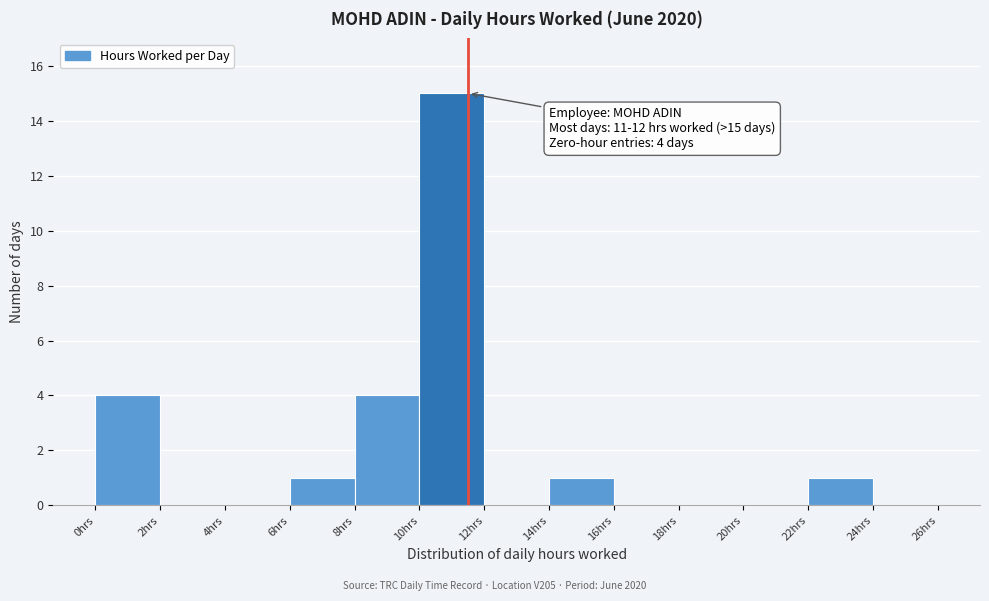

Which range on the x-axis has the tallest bar?

10 to 12